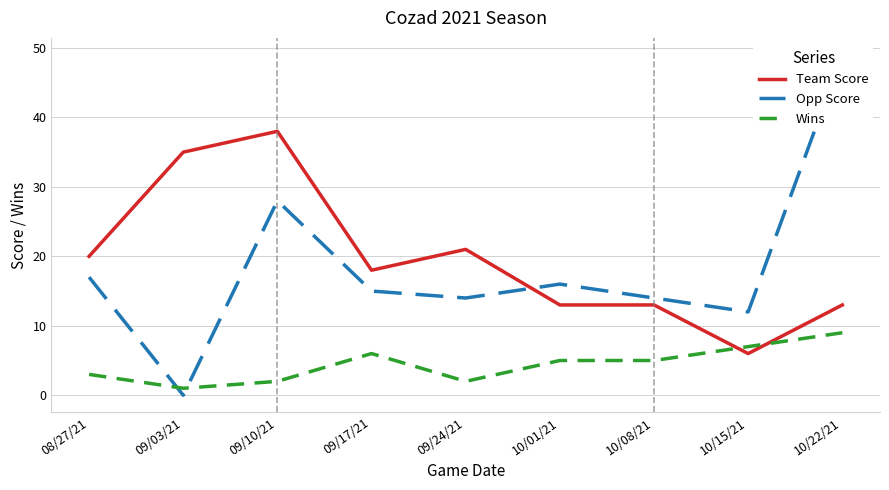

Is this an area chart (filled region under the line)?

No